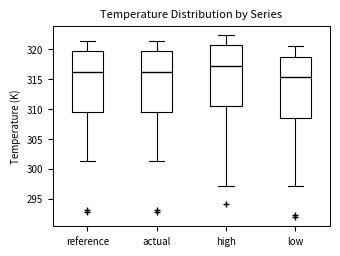

Reading left to right, transcribe this box plot: for each box, give where its median line is, the range the box spans, and where its two whiskers end, as read against the y-axis. The values are not printed on the chart, so give them approximately, as read against the axis.

reference: median 316.5, box 309.5 to 319.5, whiskers 301.5 to 321.5
actual: median 316.5, box 309.5 to 319.5, whiskers 301.5 to 321.5
high: median 317.0, box 310.5 to 320.5, whiskers 297.0 to 322.5
low: median 315.5, box 308.5 to 318.5, whiskers 297.0 to 320.5